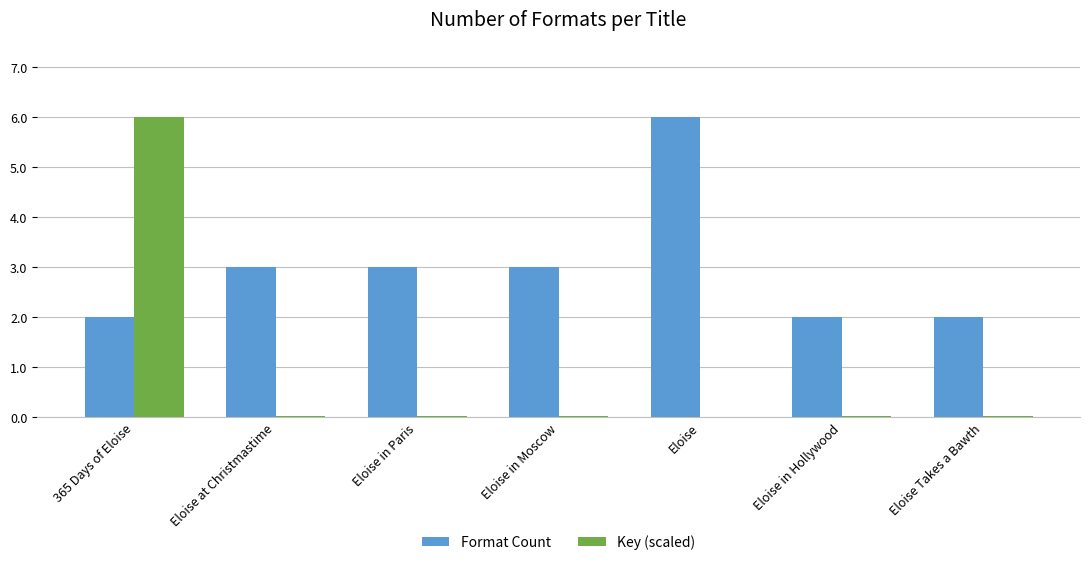

Which category has the highest value in the Format Count series?

Eloise